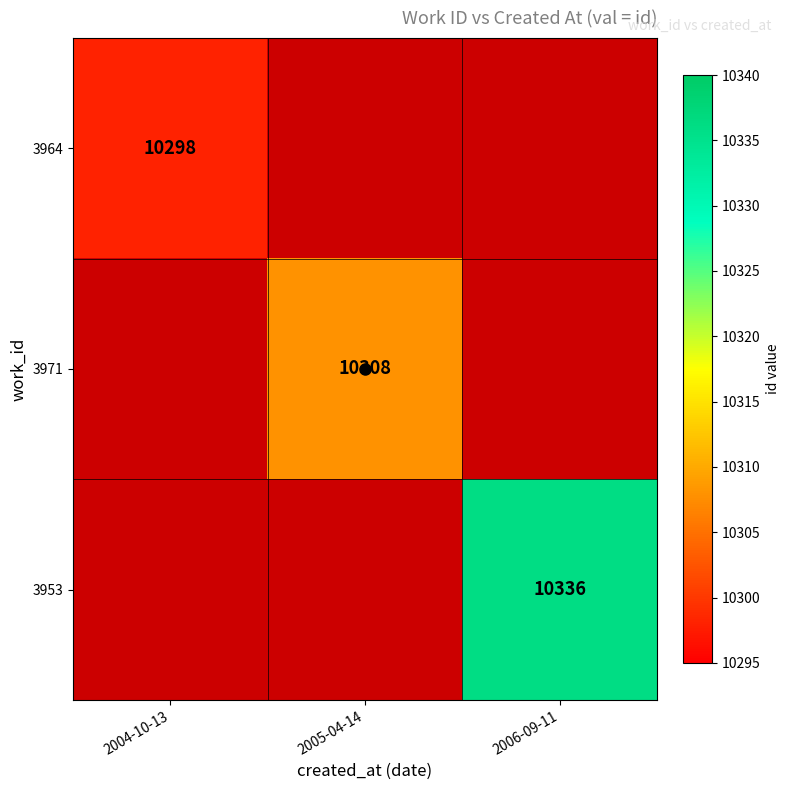

Is it true that 3964 equals 10298 at 2004-10-13?

True